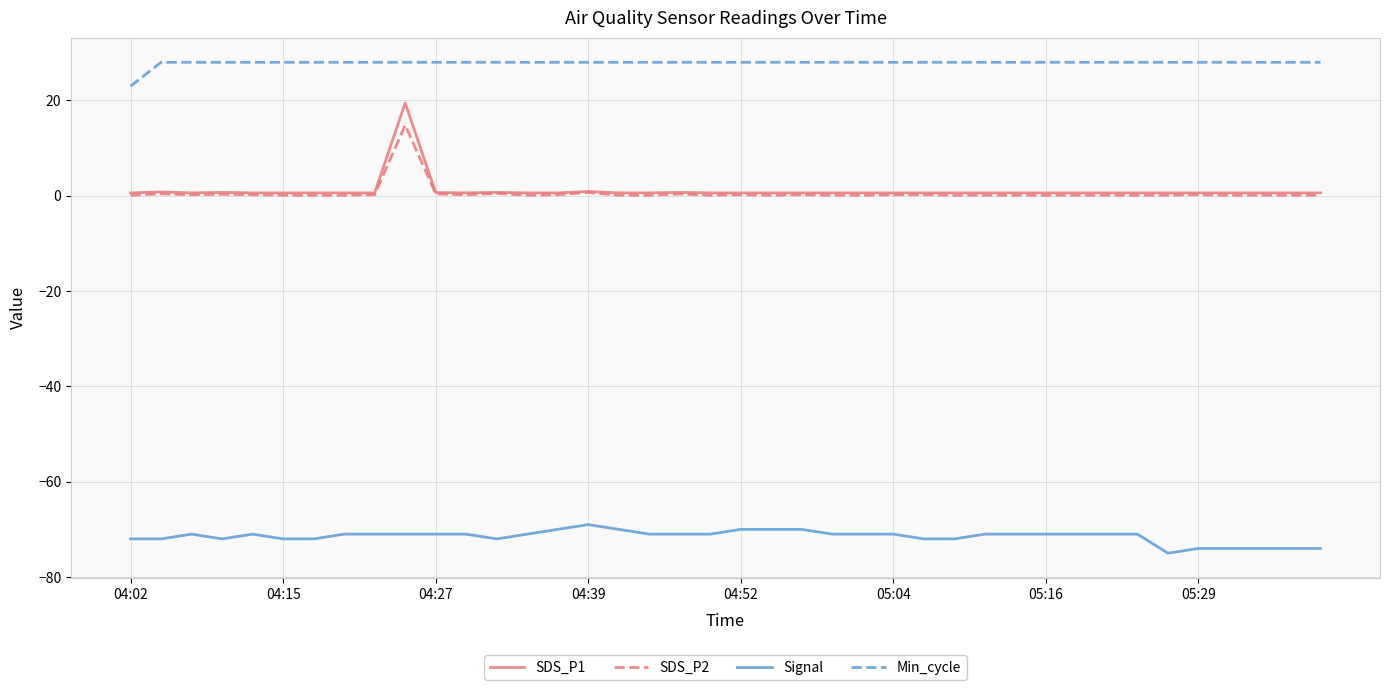

Which series has the largest range (max minus min)?

SDS_P1